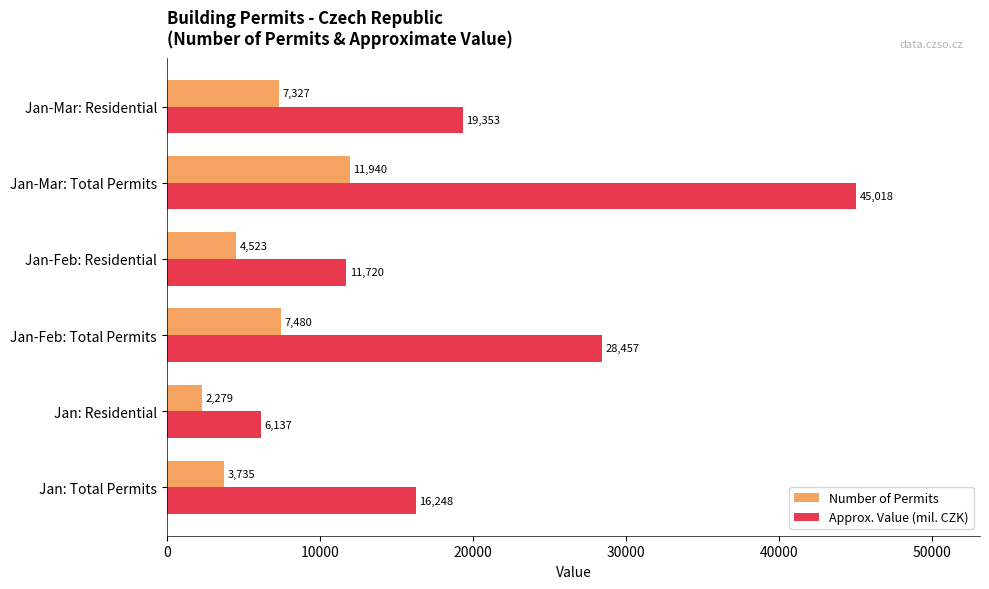

Is it true that Number of Permits equals 7480 at Jan-Feb: Total Permits?

True